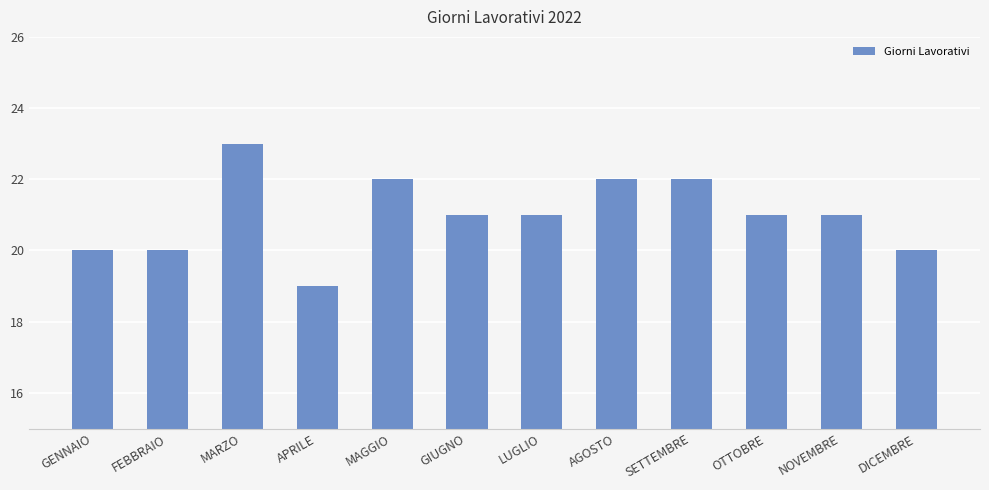

Which label corresponds to the smallest value in the chart?

APRILE